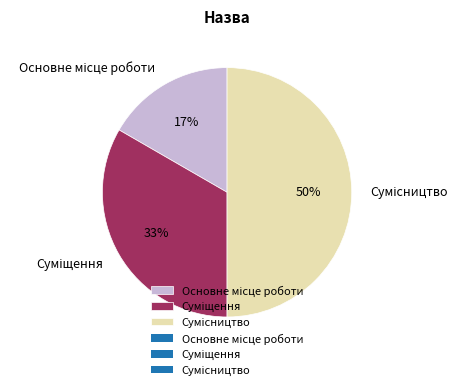

To the nearest percent, what is the average slice percentage?

33%